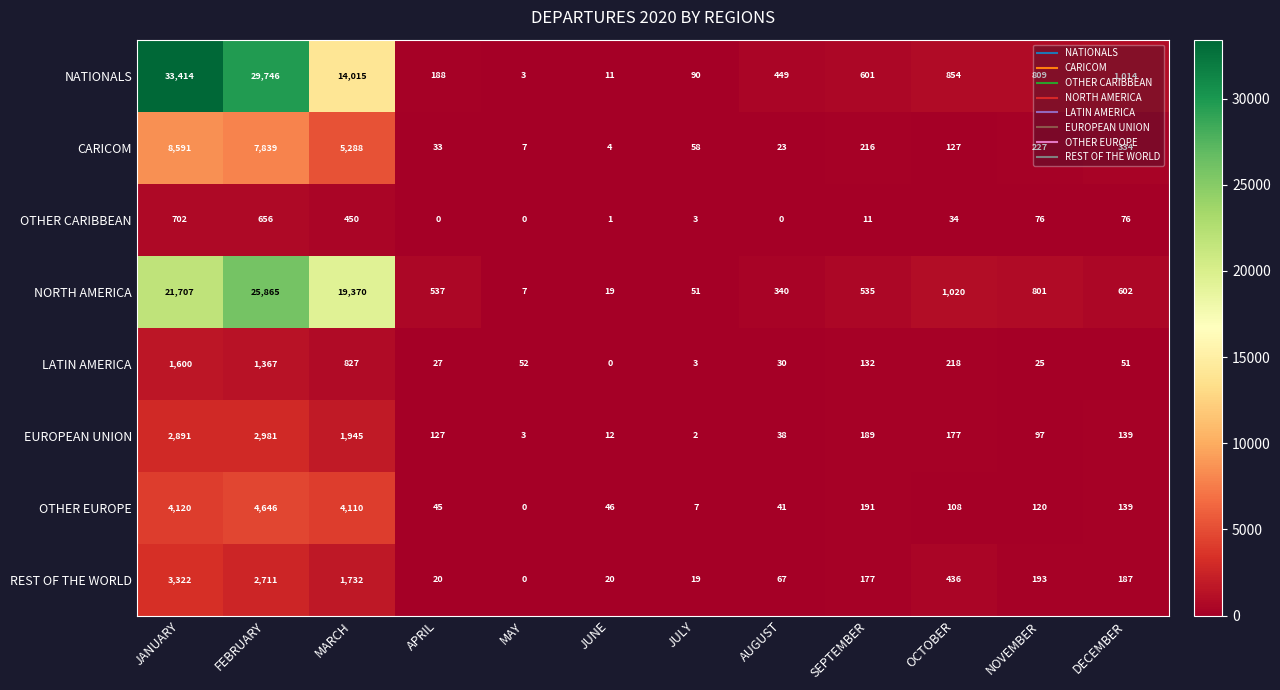

What is the sum of all EUROPEAN UNION values?

8601